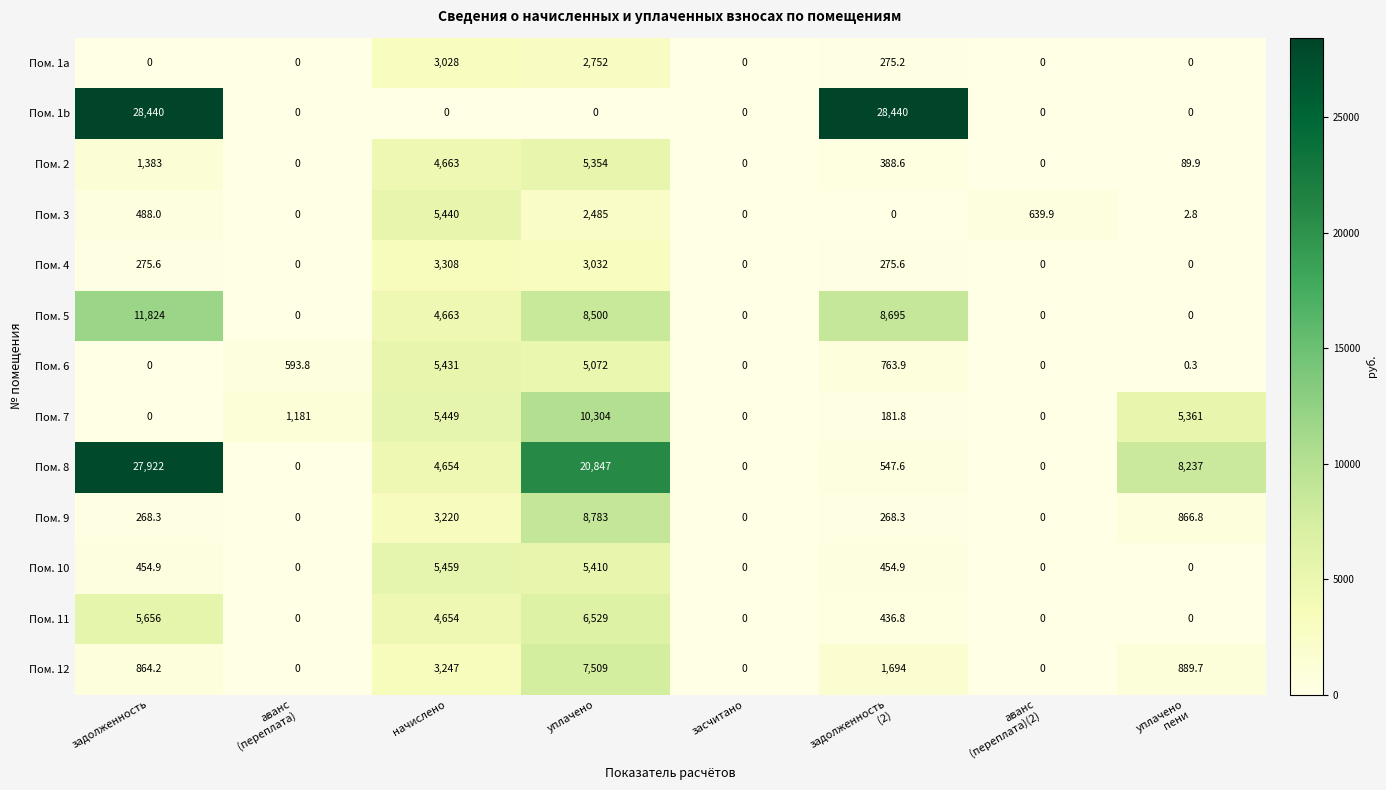

What is the sum of all Пом. 10 values?

11778.8